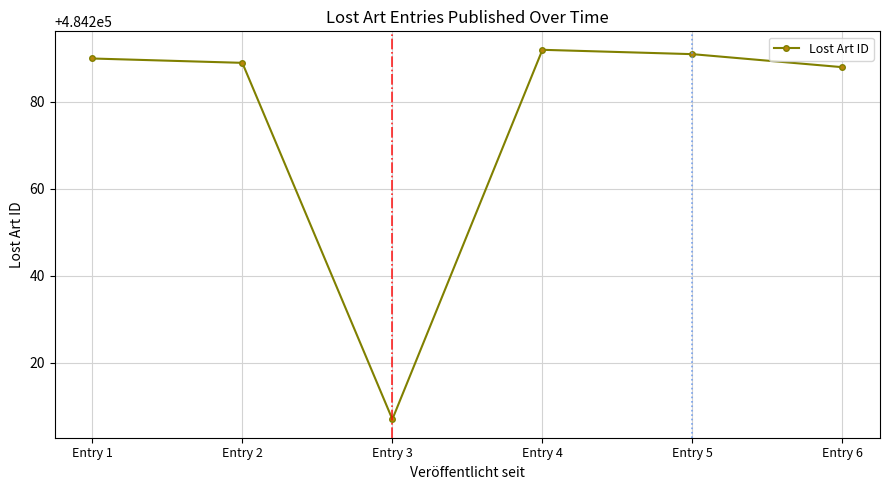

Rank the categories by value from lowest to highest.

Entry 3, Entry 6, Entry 2, Entry 1, Entry 5, Entry 4